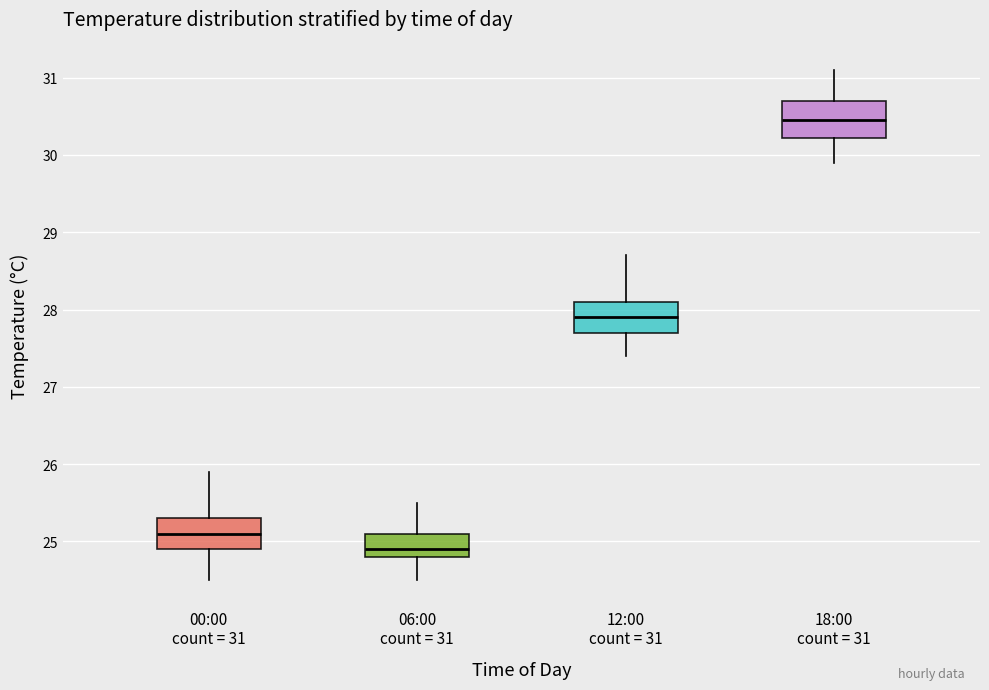

Which box has the lowest median line?

06:00 count = 31